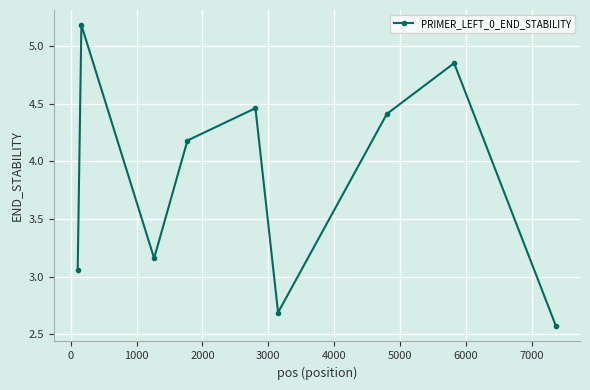

How many lines are shown in the chart?

1